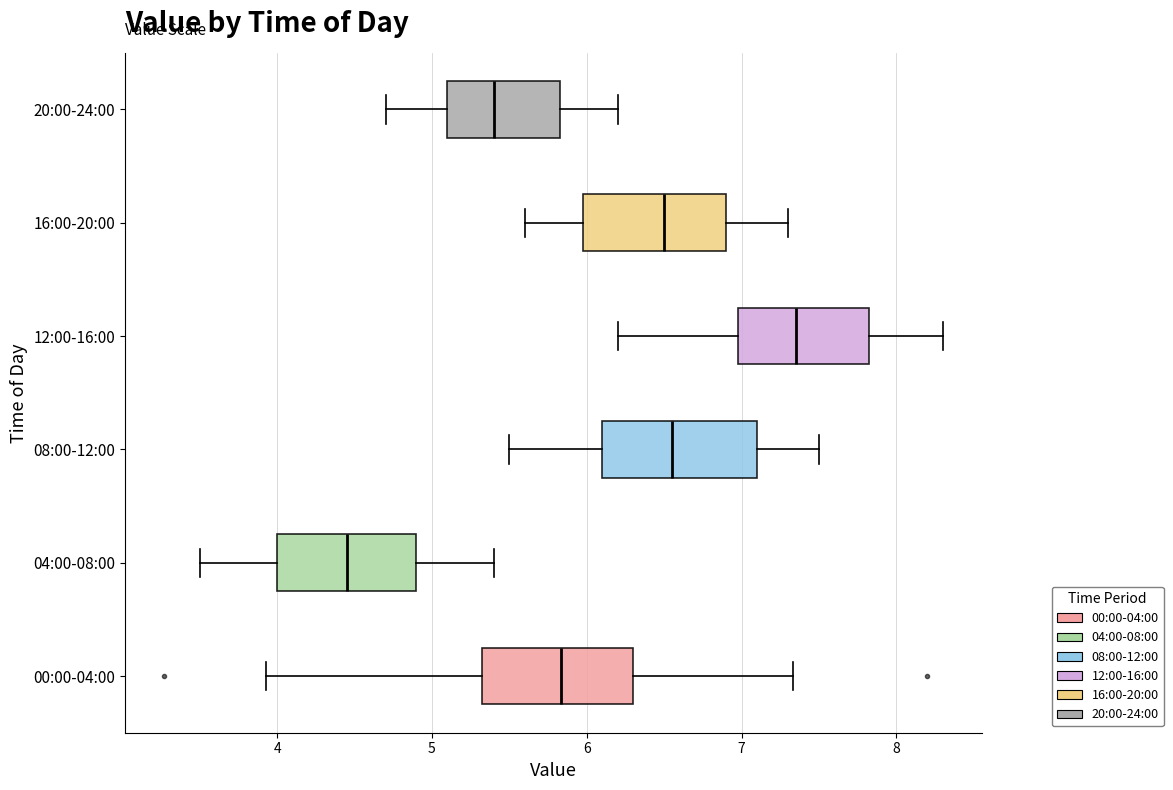

Reading bottom to top, read every box against the x-axis: the position of its median line, the range the box covers, and the ends of its whiskers. The values are not printed on the chart, so give them approximately, as read against the axis.

00:00-04:00: median 5.8, box 5.3 to 6.3, whiskers 3.9 to 7.3
04:00-08:00: median 4.5, box 4.0 to 4.9, whiskers 3.5 to 5.4
08:00-12:00: median 6.6, box 6.1 to 7.1, whiskers 5.5 to 7.5
12:00-16:00: median 7.4, box 7.0 to 7.8, whiskers 6.2 to 8.3
16:00-20:00: median 6.5, box 6.0 to 6.9, whiskers 5.6 to 7.3
20:00-24:00: median 5.4, box 5.1 to 5.8, whiskers 4.7 to 6.2